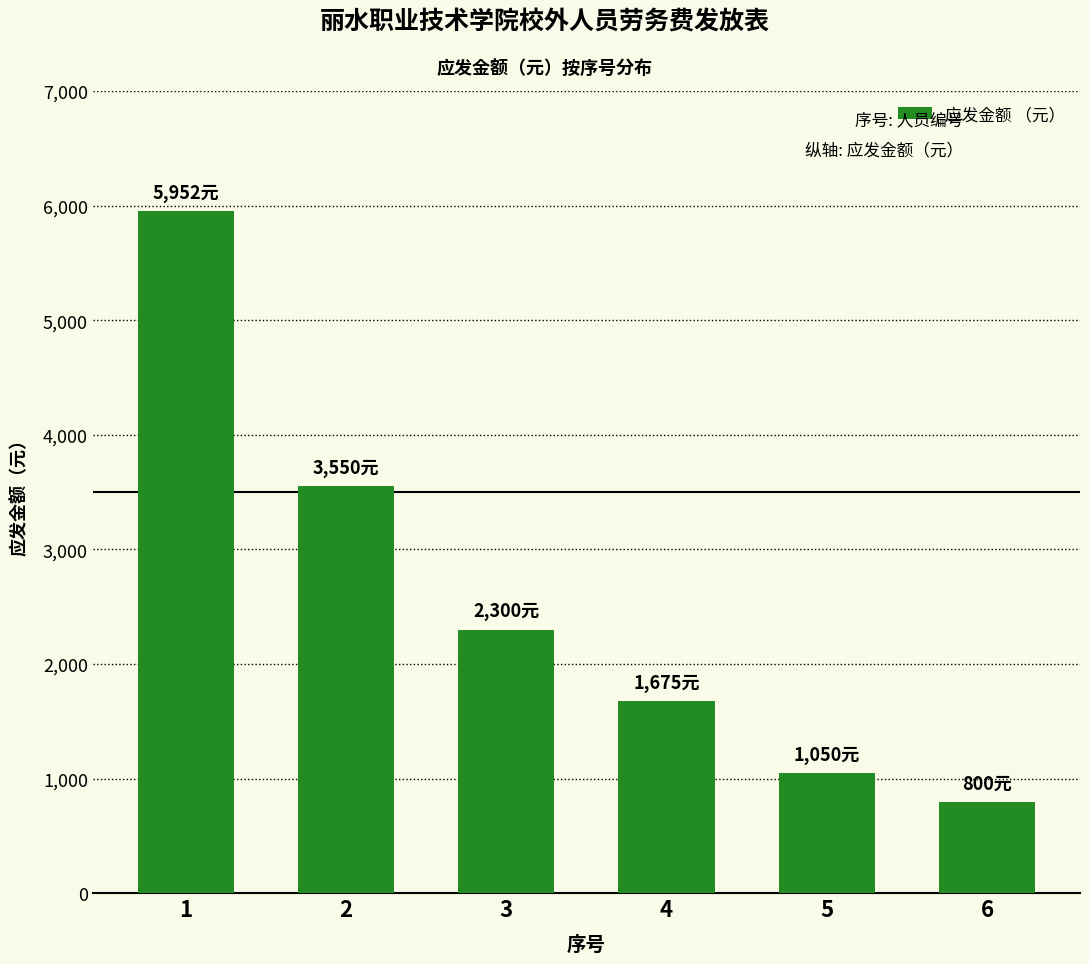

At which label is the value closest to 3376?

2